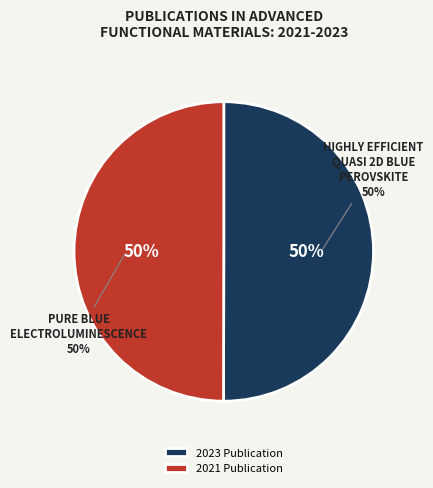

The Pure Blue Electroluminescence (2021) slice represents 50% of the pie. True or false?

True